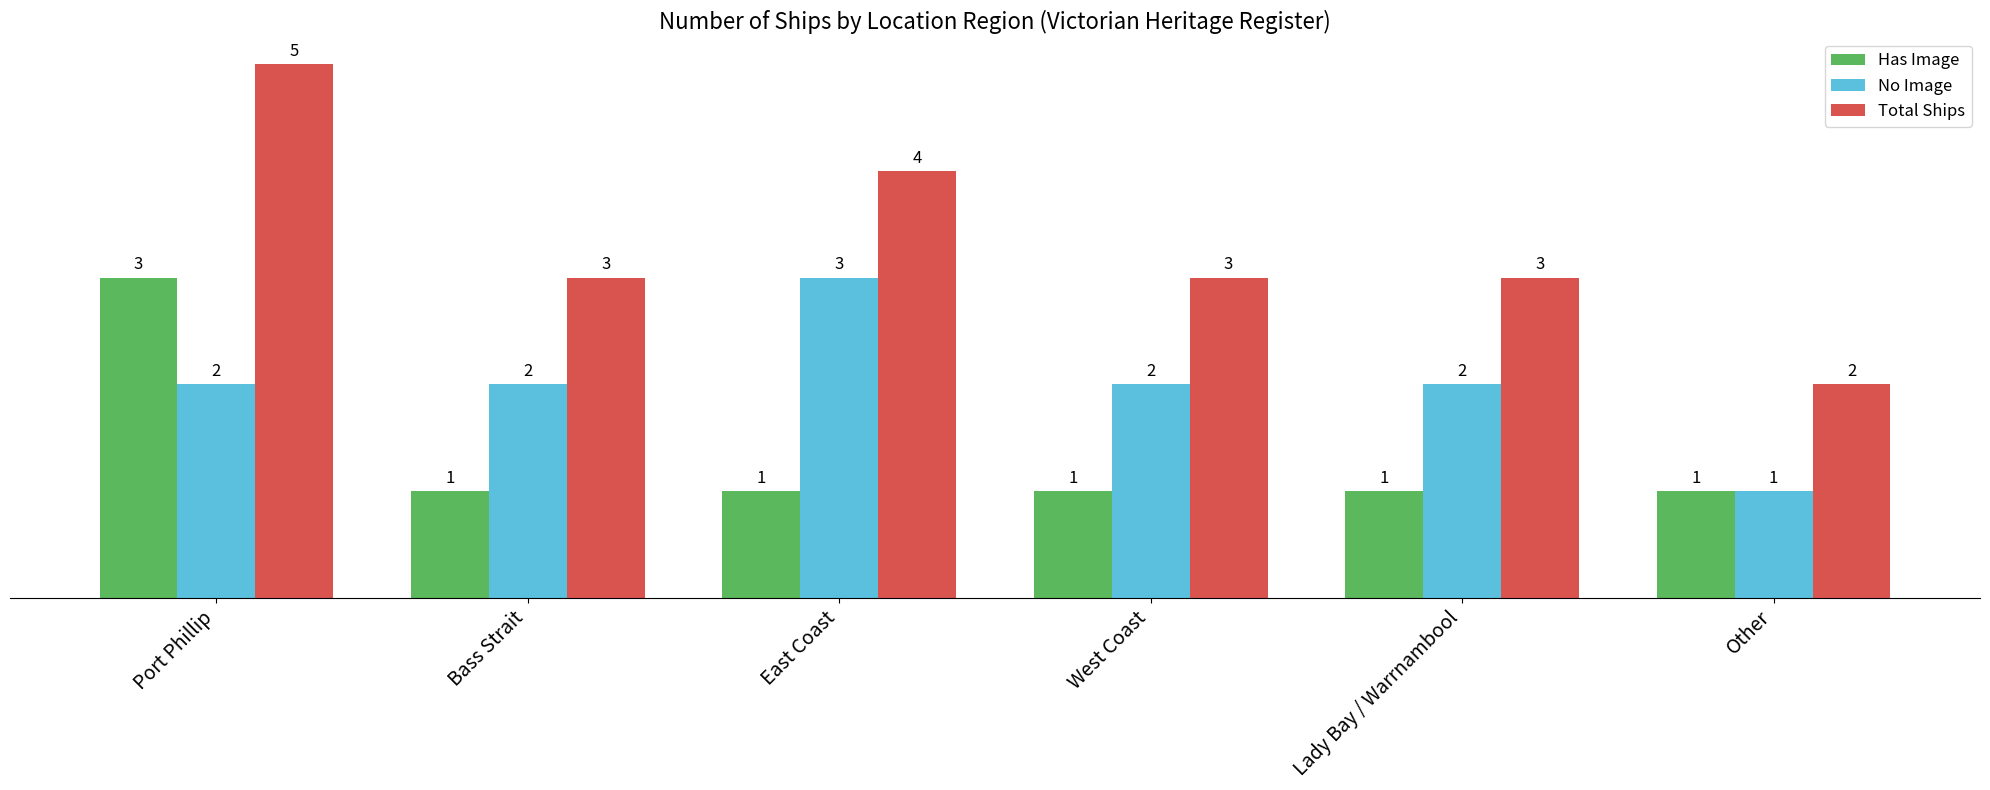

What is the label of the 5th bar from the right?

Bass Strait